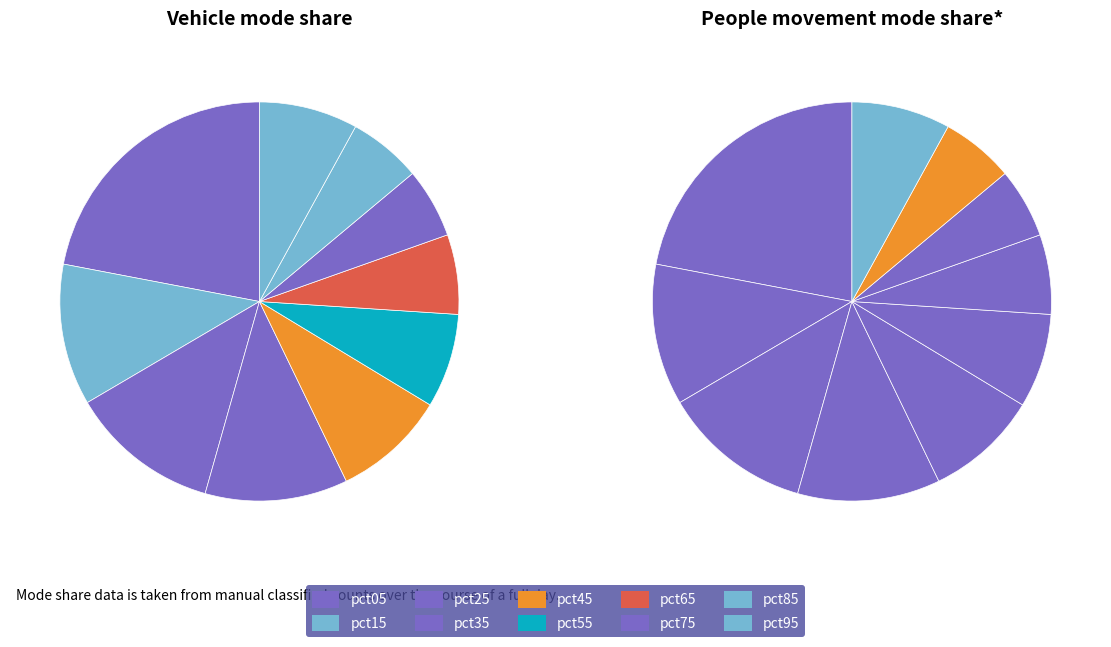

How many segments does this pie chart have?

10